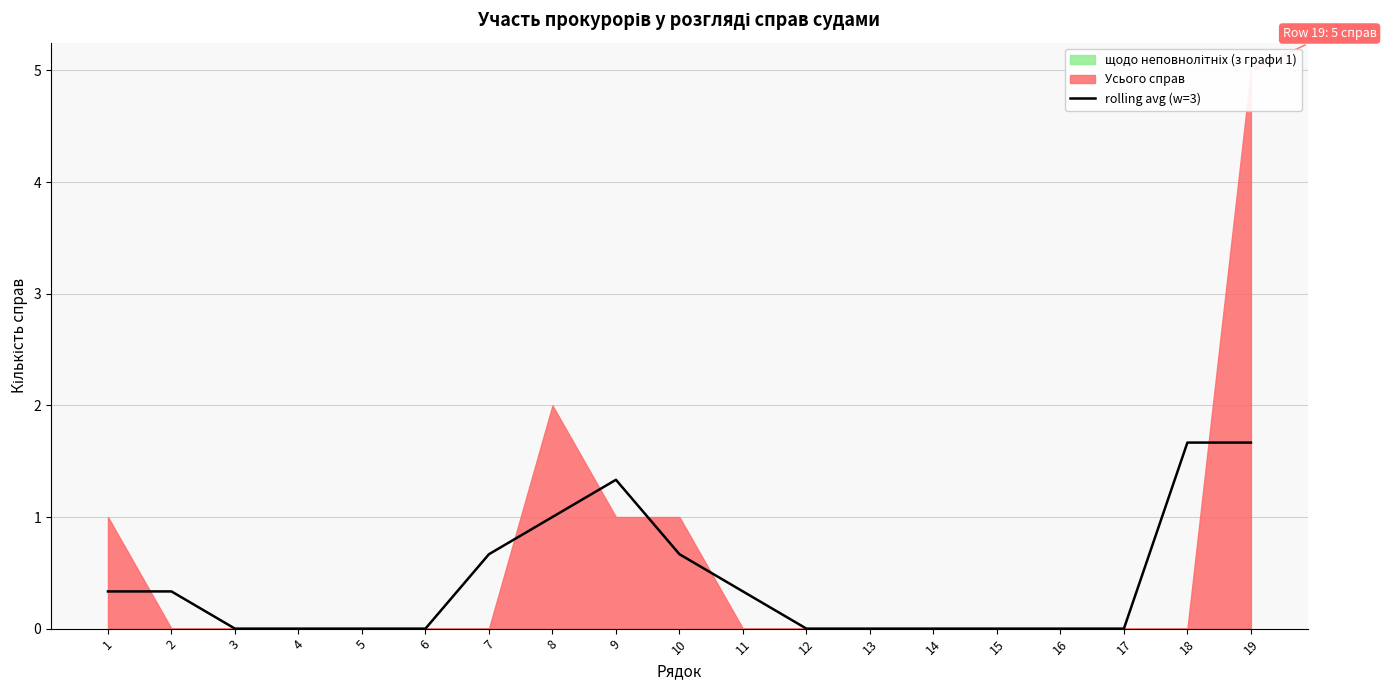

How many lines are shown in the chart?

1